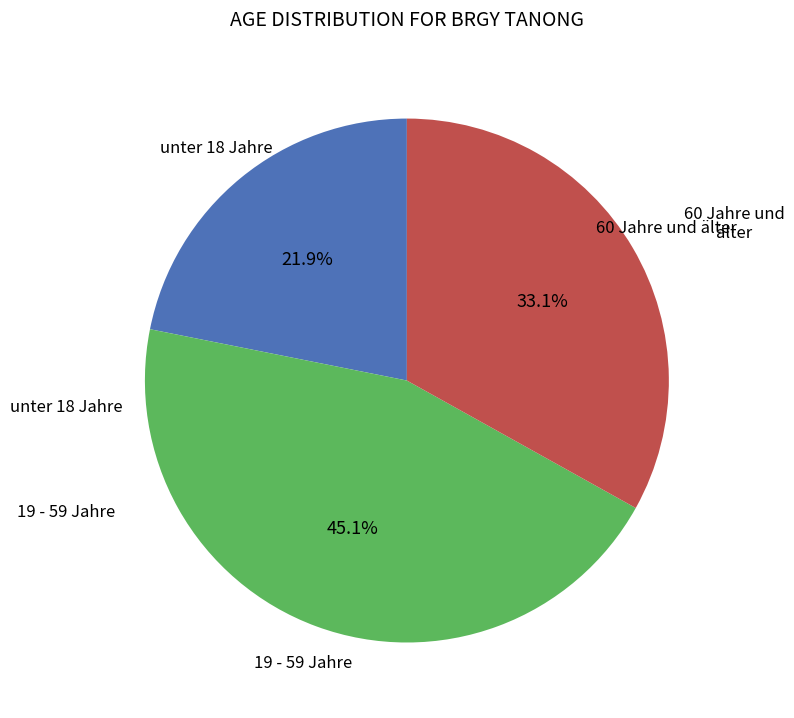

Is there any slice that represents more than half of the pie?

No